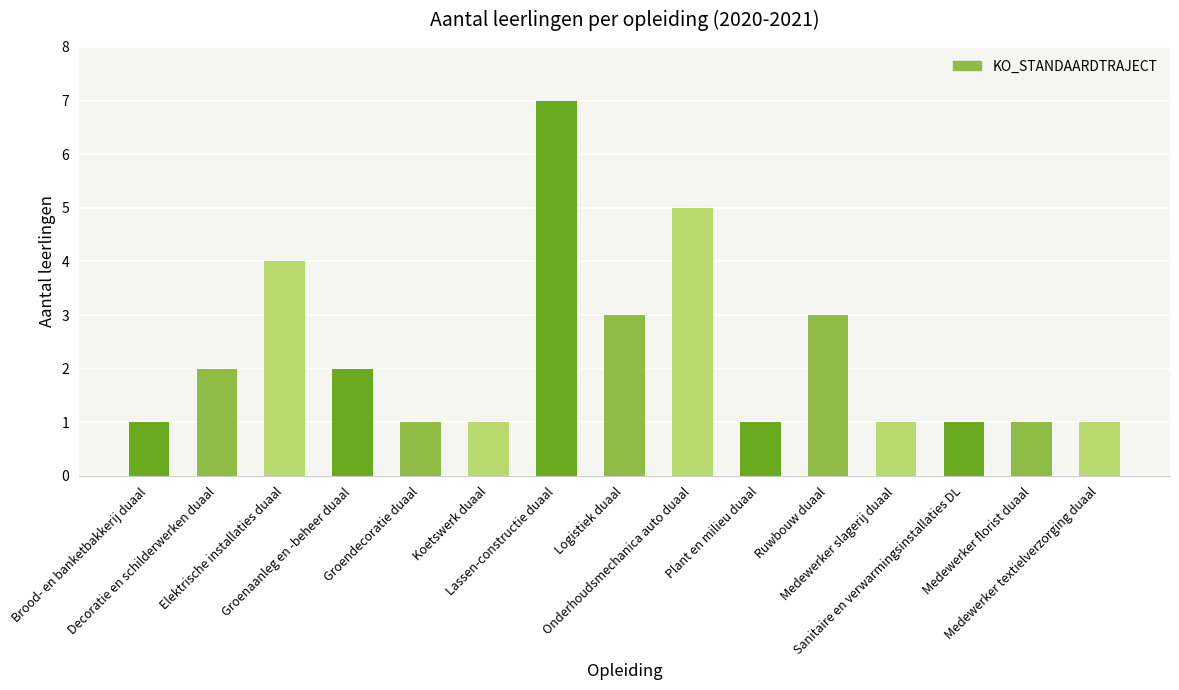

What is the label of the 5th bar from the right?

Ruwbouw duaal